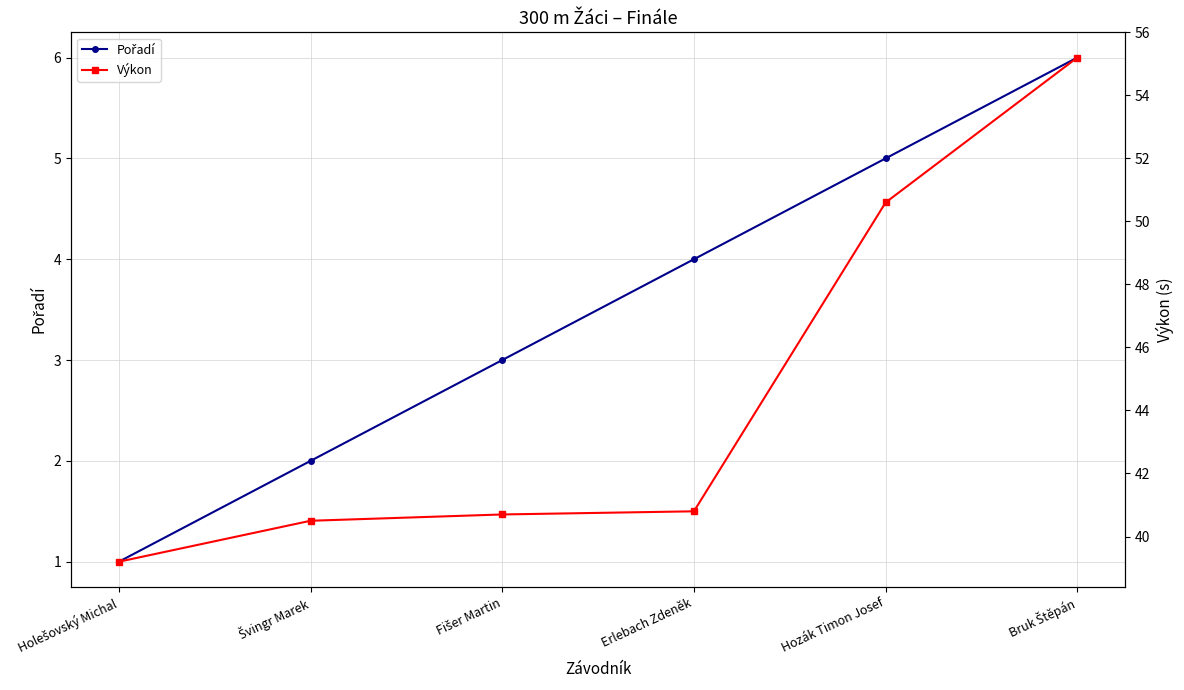

Does the chart display data point markers on the line(s)?

Yes